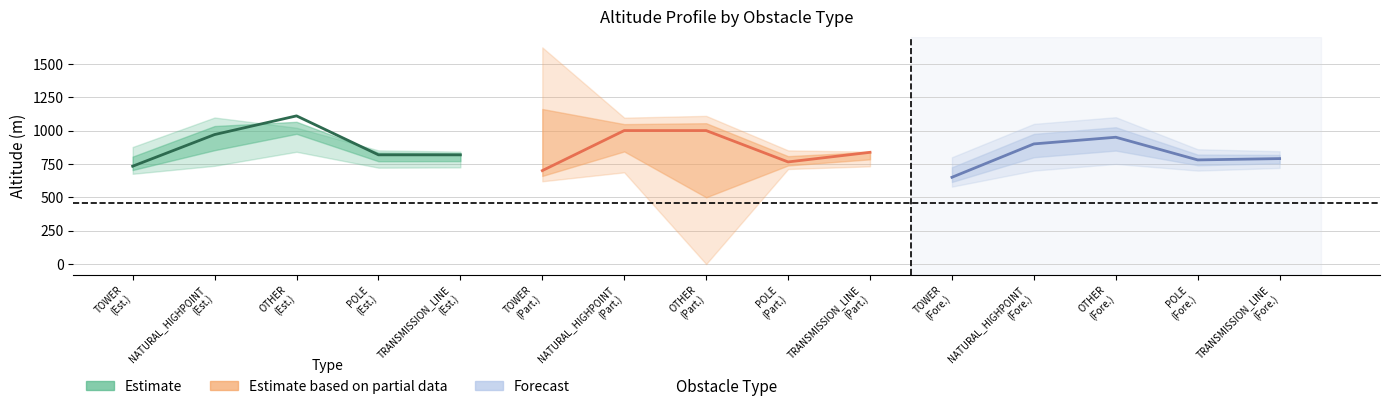

True or false: Estimate based on partial data has more than 2 interior local peaks.

False